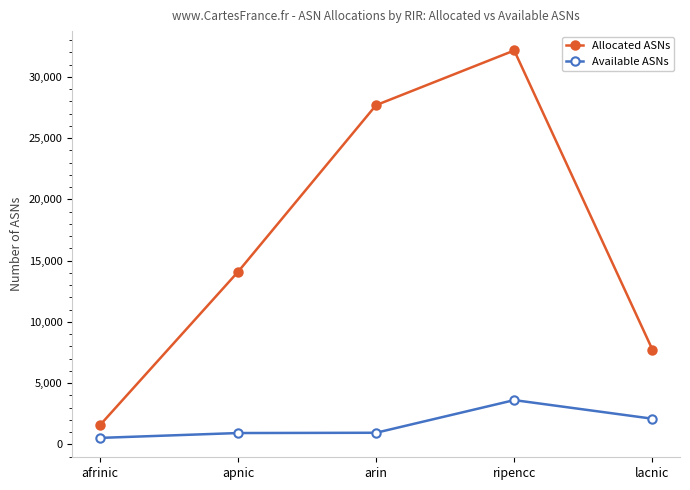

How many lines are shown in the chart?

2